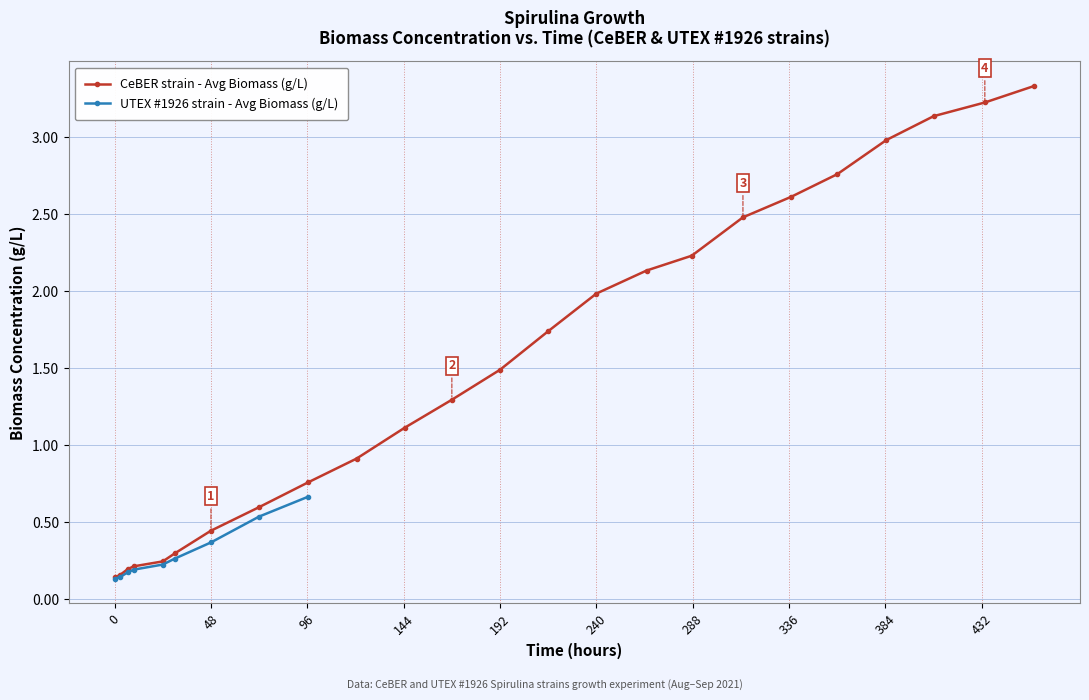

Is it true that the value at days is 0.1?

False